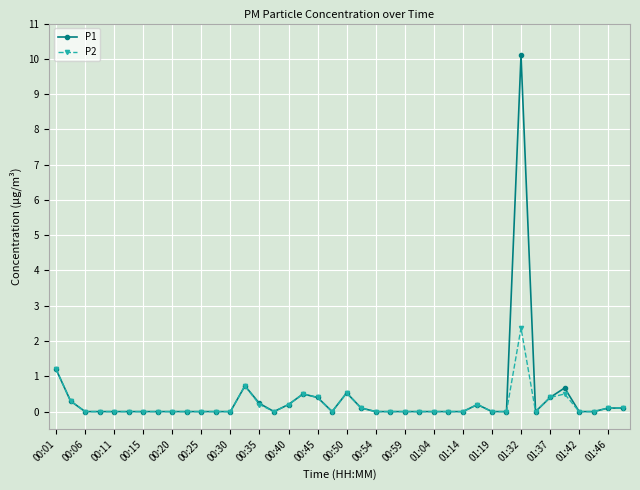

How many categories are shown in the chart?

40